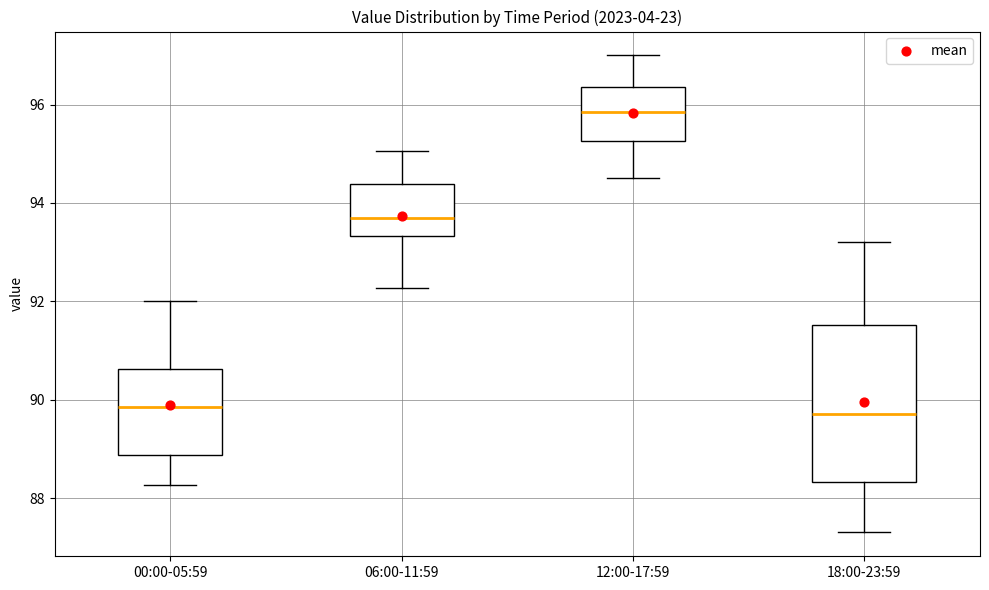

Which box is the tallest, from its lower edge to its upper edge?

18:00-23:59